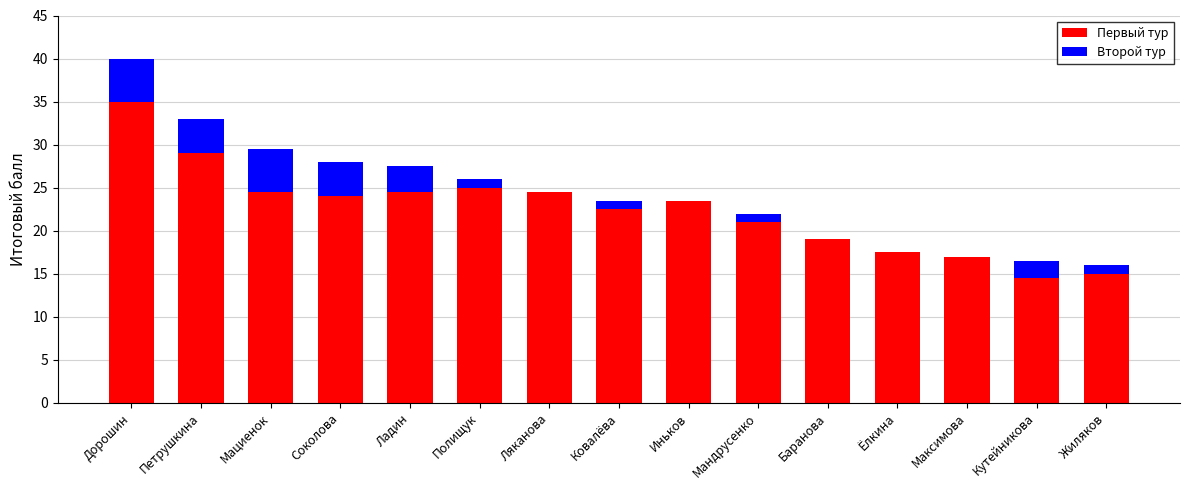

Reading left to right, list the values for the Первый тур series.

Дорошин=35.0	Петрушкина=29.0	Мациенок=24.5	Соколова=24.0	Ладин=24.5	Полищук=25.0	Ляканова=24.5	Ковалёва=22.5	Иньков=23.5	Мандрусенко=21.0	Баранова=19.0	Ёлкина=17.5	Максимова=17.0	Кутейникова=14.5	Жиляков=15.0